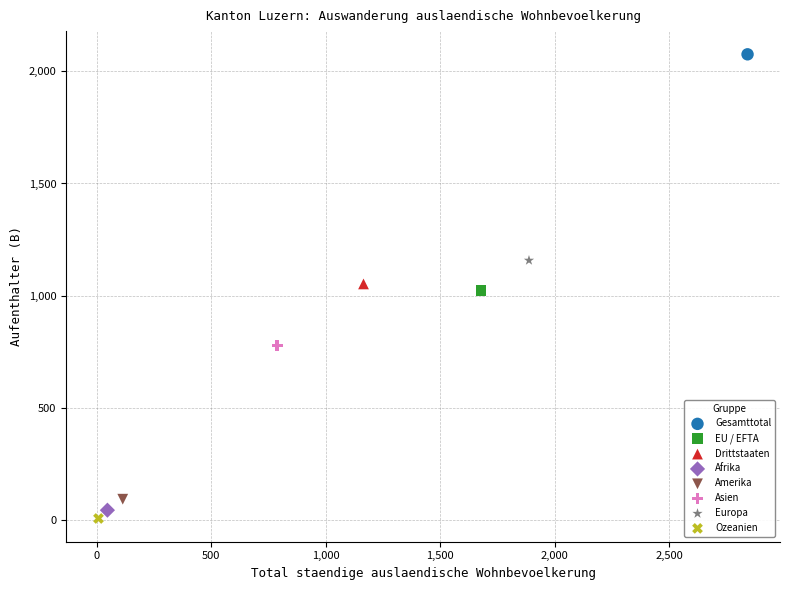

What are all the series names shown in the legend?

Gesamttotal, EU / EFTA, Drittstaaten, Afrika, Amerika, Asien, Europa, Ozeanien